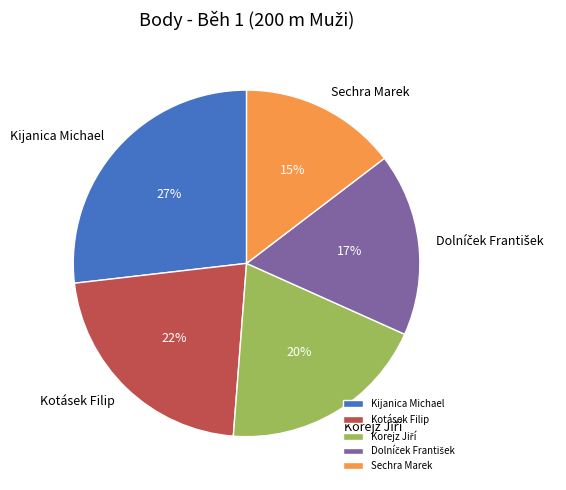

Does Kotásek Filip represent more than half of the total?

No